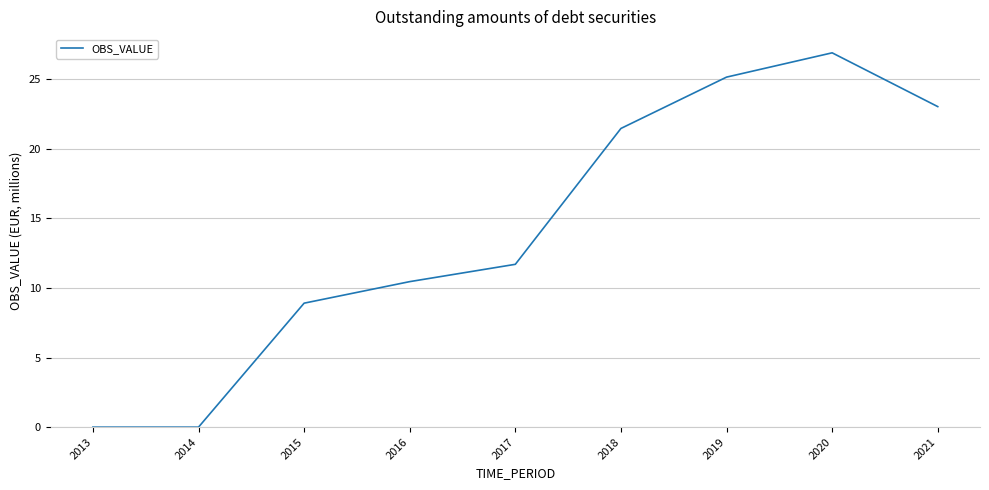

Which has a higher value, 2018 or 2021?

2021